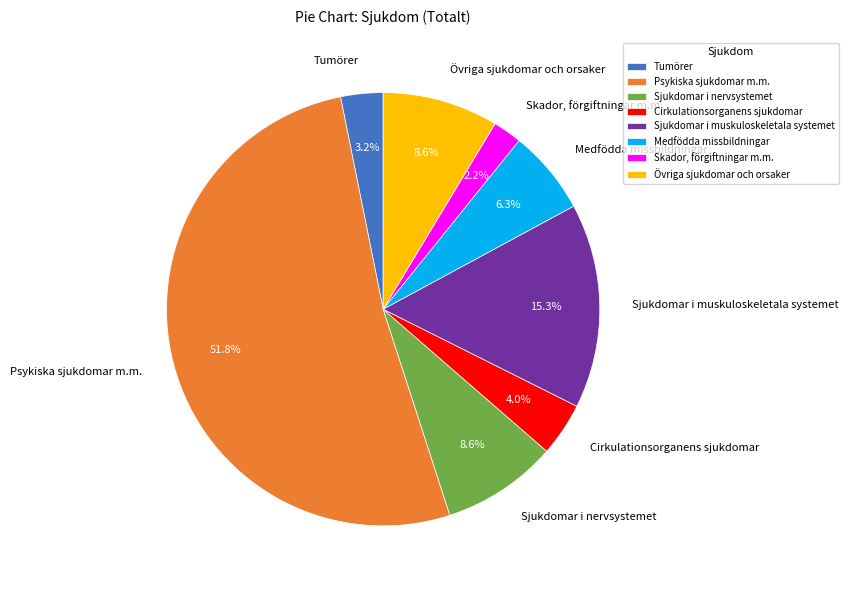

How many slices are in this pie chart?

8